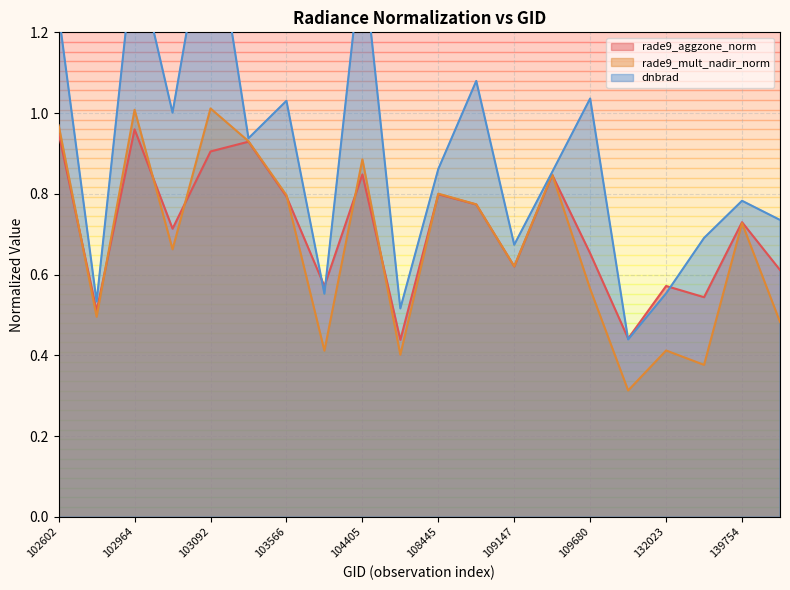

True or false: rade9_mult_nadir_norm has more than 2 interior local peaks.

True